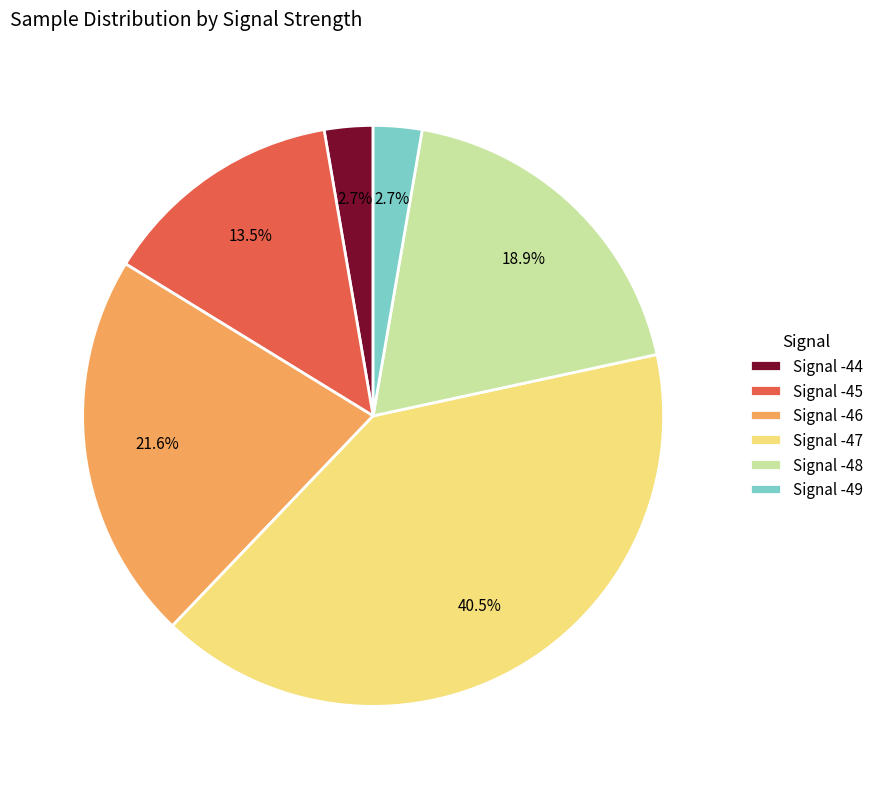

Is there any slice that represents more than half of the pie?

No